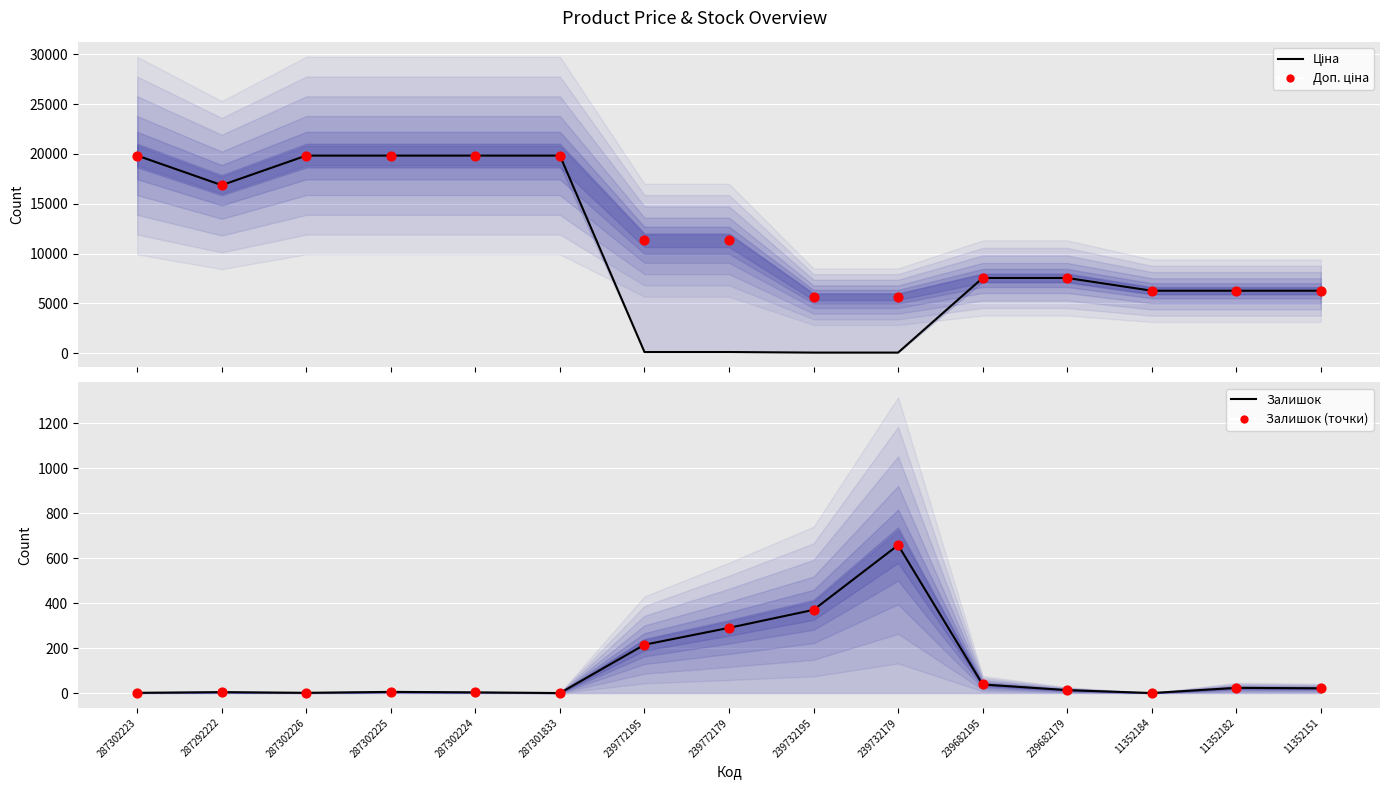

Which series contains the lowest Y value?

Залишок